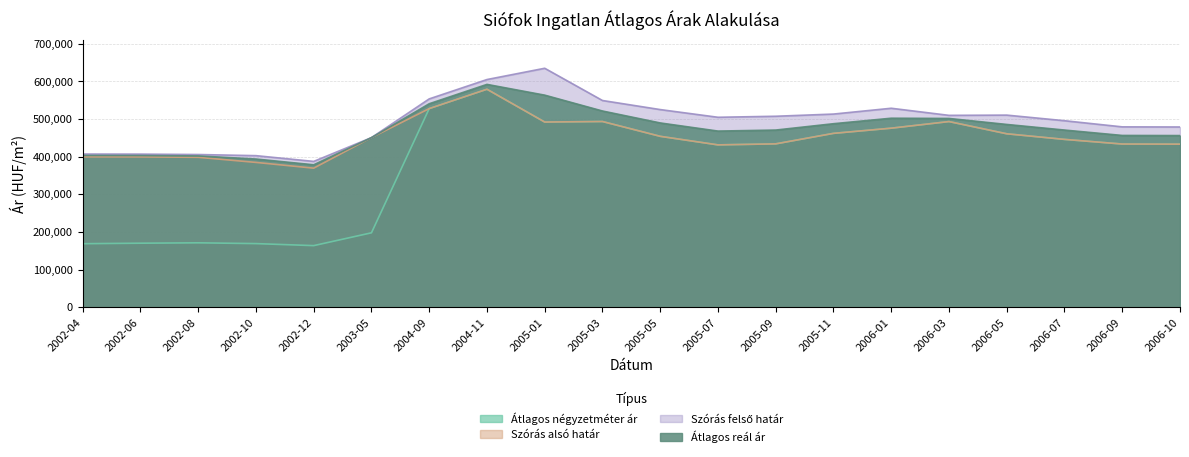

True or false: Átlagos négyzetméter ár and Szórás felső határ cross at least once.

False